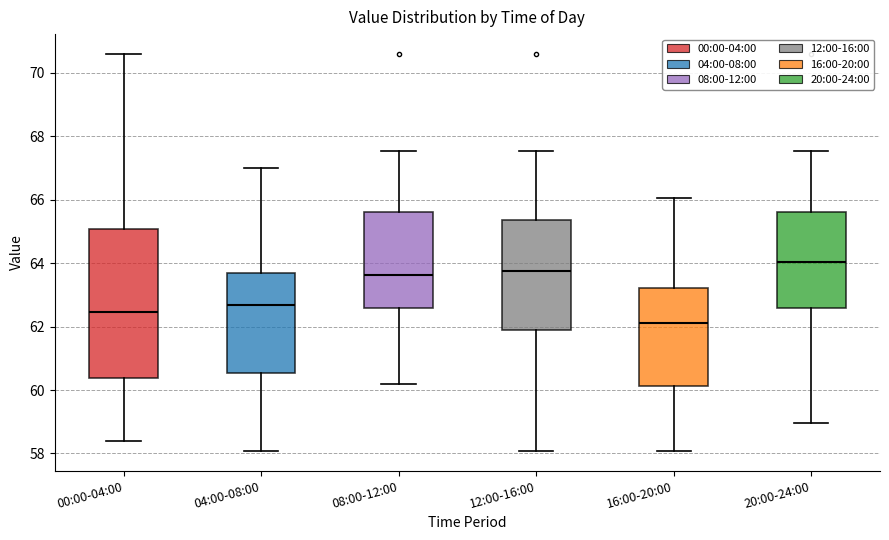

Where is the lower edge of the box for 20:00-24:00 on the y-axis? The values are not printed on the chart, so give them approximately, as read against the axis.

62.6